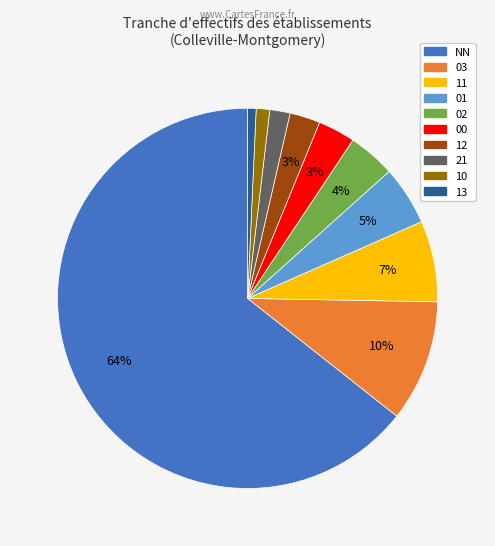

Which has a higher value, 02 or NN?

NN